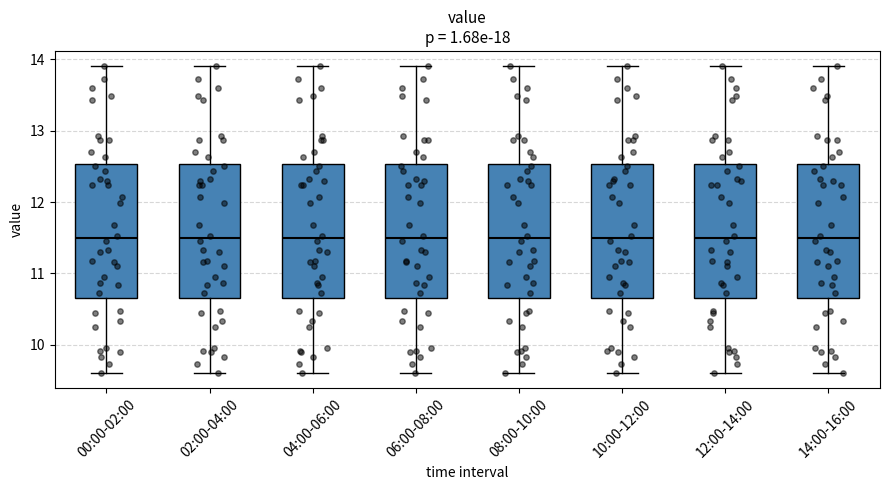

Reading left to right, read every box against the y-axis: the position of its median line, the range the box covers, and the ends of its whiskers. The values are not printed on the chart, so give them approximately, as read against the axis.

00:00-02:00: median 11.5, box 10.7 to 12.5, whiskers 9.6 to 13.9
02:00-04:00: median 11.5, box 10.7 to 12.5, whiskers 9.6 to 13.9
04:00-06:00: median 11.5, box 10.7 to 12.5, whiskers 9.6 to 13.9
06:00-08:00: median 11.5, box 10.7 to 12.5, whiskers 9.6 to 13.9
08:00-10:00: median 11.5, box 10.7 to 12.5, whiskers 9.6 to 13.9
10:00-12:00: median 11.5, box 10.7 to 12.5, whiskers 9.6 to 13.9
12:00-14:00: median 11.5, box 10.7 to 12.5, whiskers 9.6 to 13.9
14:00-16:00: median 11.5, box 10.7 to 12.5, whiskers 9.6 to 13.9